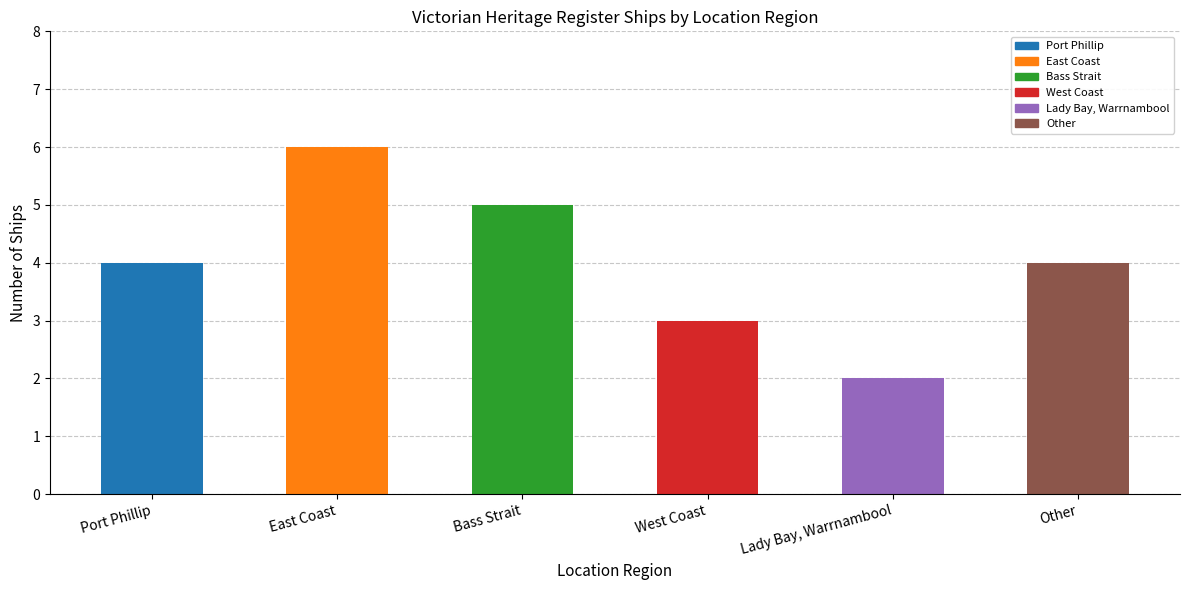

What is the greatest value displayed?

6